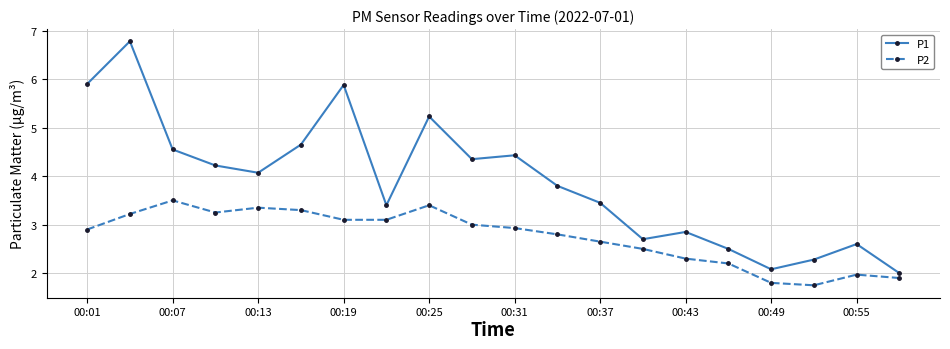

List the series in order of their overall mean, highest first.

P1, P2